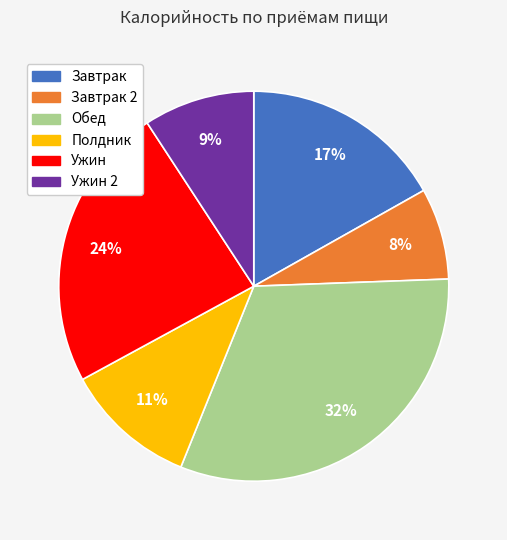

To the nearest percent, what is the average slice percentage?

17%